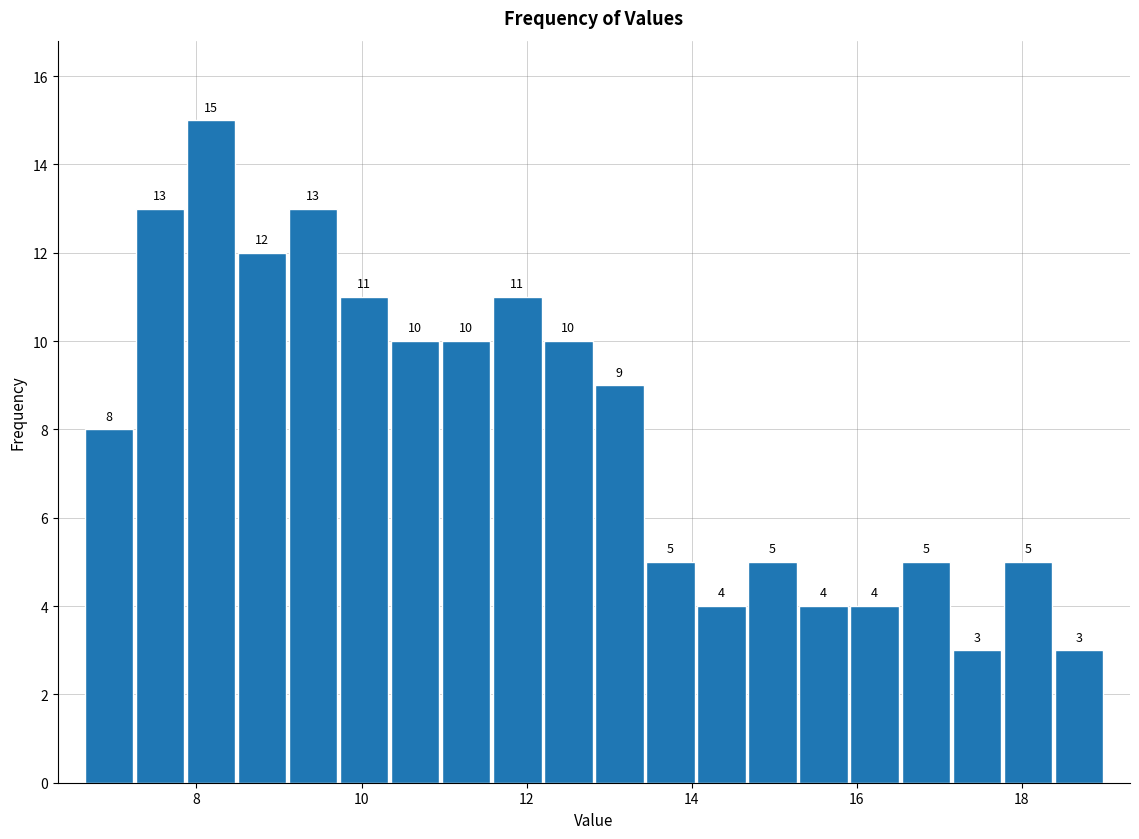

Around what value on the x-axis is the tallest bar? Give the approximate position of its centre, as read against the axis.

8.2